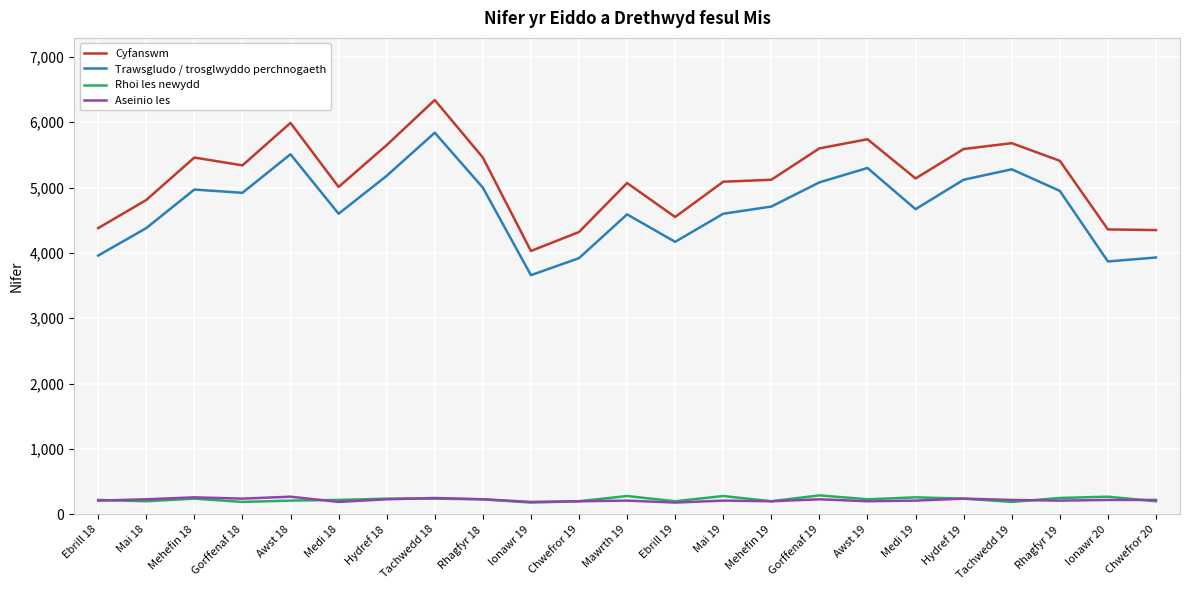

Which series has the widest spread of values?

Cyfanswm